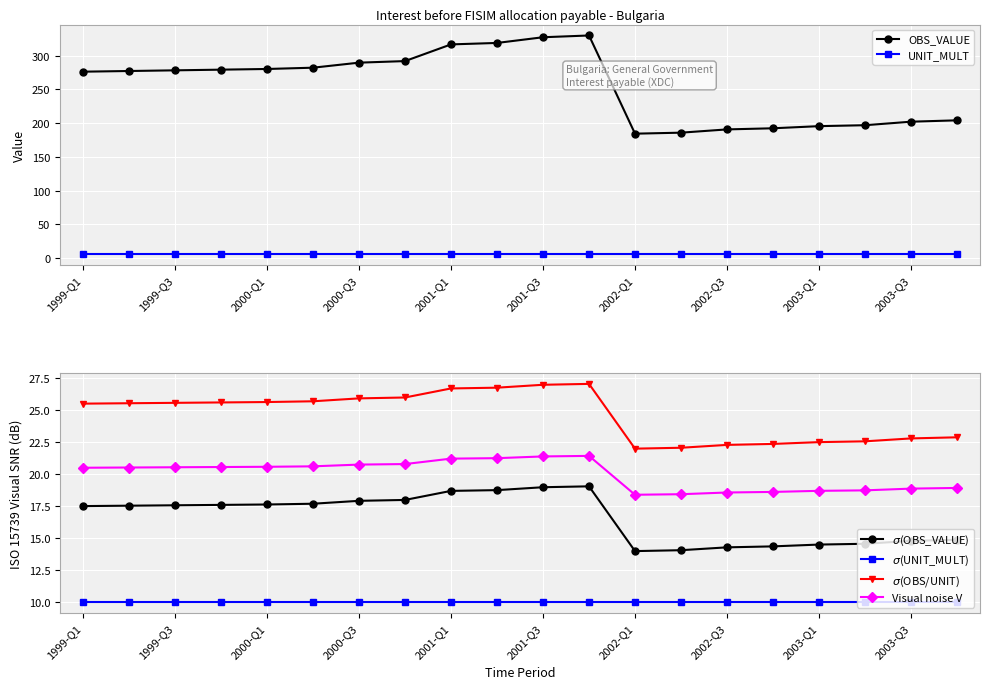

Is the value of $\sigma$(OBS/UNIT) at 2000-Q3 greater than the value of $\sigma$(OBS_VALUE) at 2003-Q1?

Yes